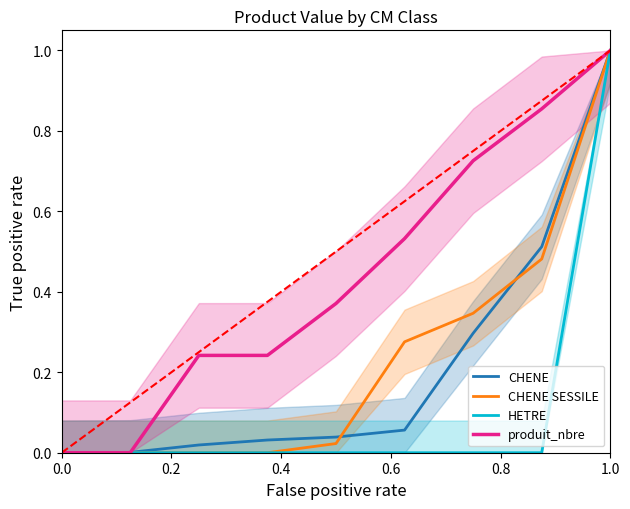

Reading right to left, extract all data points from this chart.

CHENE: 1.0	0.5	0.3	0.1	0.0	0.0	0.0	0.0	0.0
CHENE SESSILE: 1.0	0.5	0.3	0.3	0.0	0.0	0.0	0.0	0.0
HETRE: 1.0	0.0	0.0	0.0	0.0	0.0	0.0	0.0	0.0
produit_nbre: 1.0	0.9	0.7	0.5	0.4	0.2	0.2	0.0	0.0